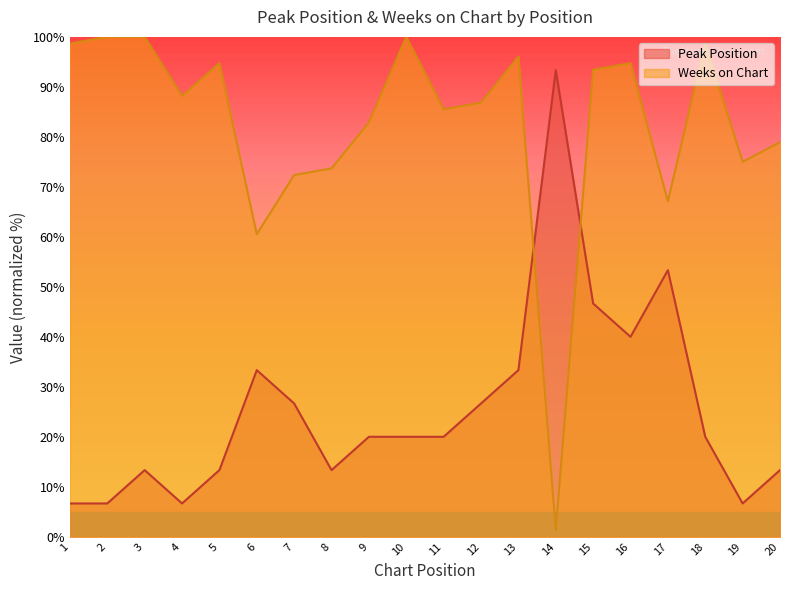

What is the value of the Weeks on Chart point at the 4th from the left?

88.2